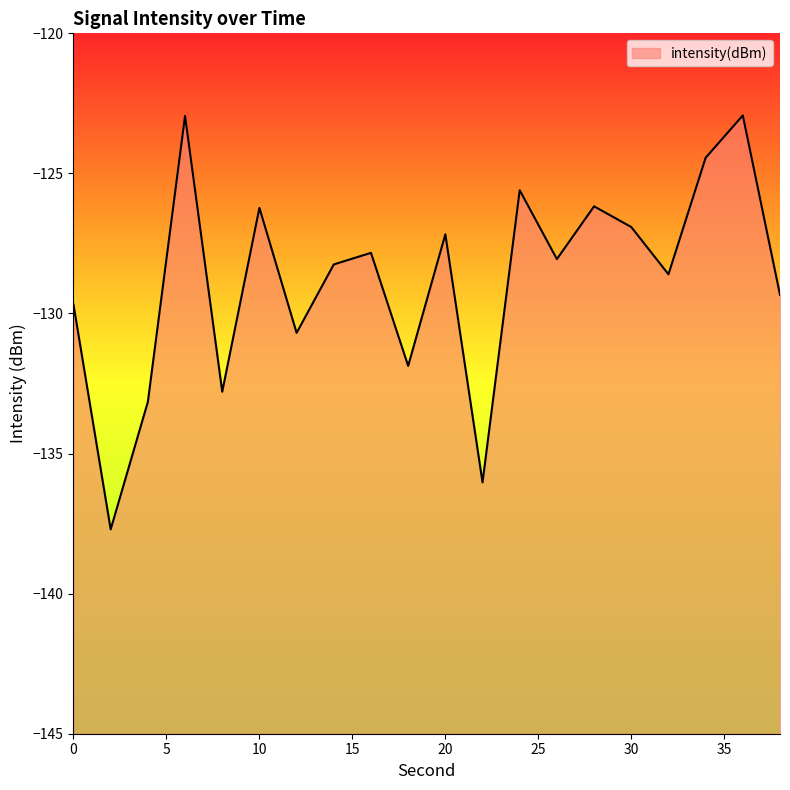

What is the value of the 18th point from the left?

-124.4